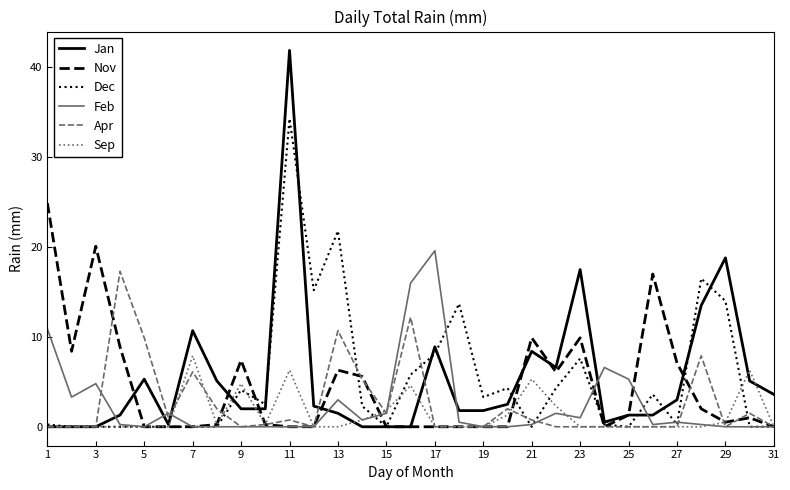

Which series has the largest range (max minus min)?

Jan